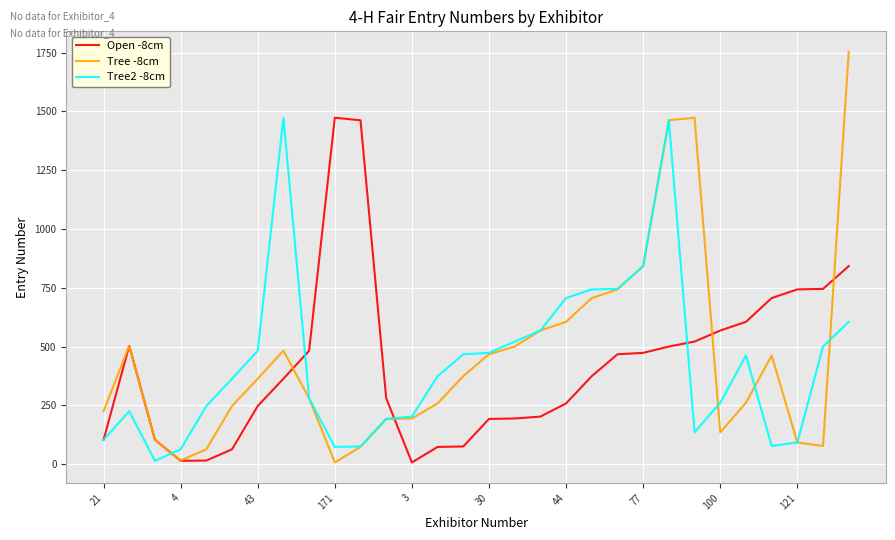

In Tree -8cm, how many points are higher than both neighbors (excluding endpoints)?

4